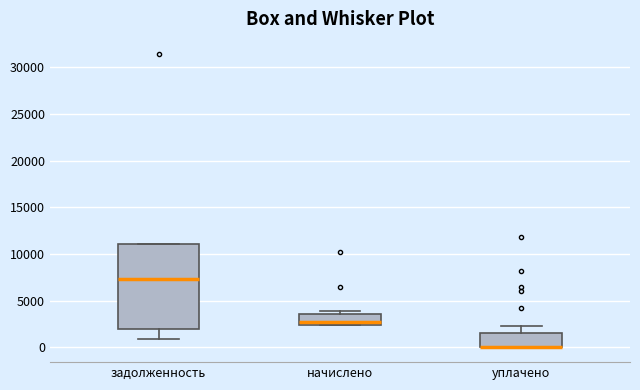

Comparing the boxes themselves (not the whiskers), which one is the tallest?

задолженность